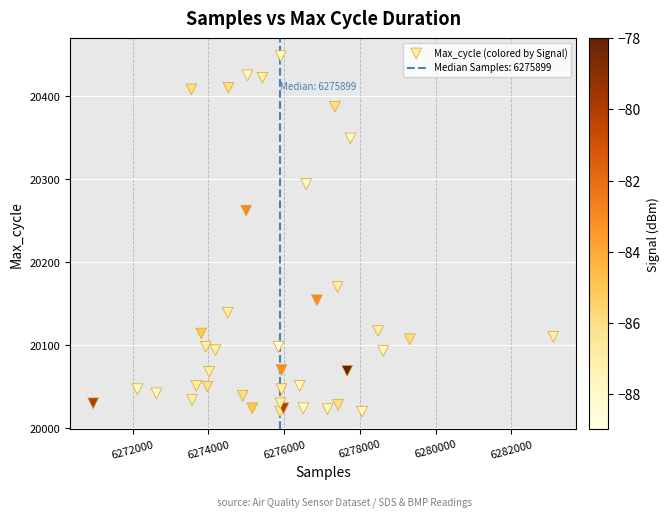

What Y value in the scatter plot is closest to 20234?

20262